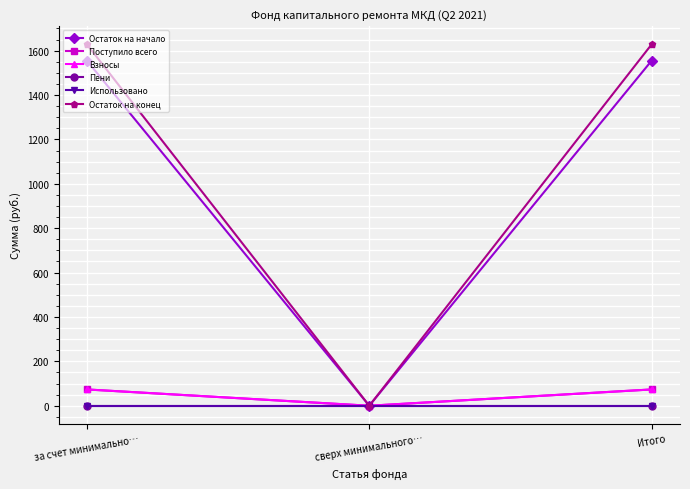

Does the chart have visible grid lines?

Yes